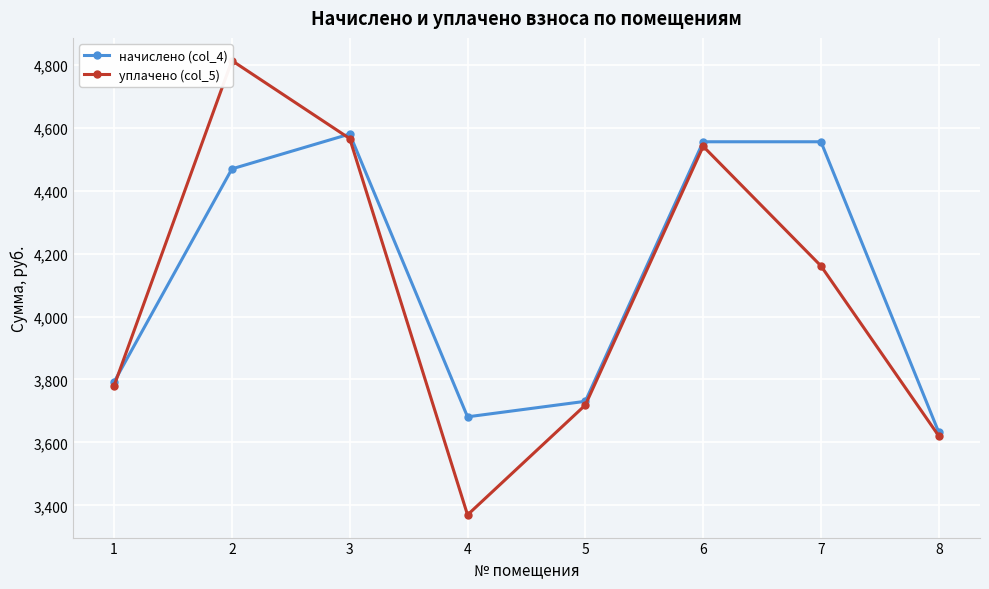

Reading left to right, list all the values displayed in this chart.

начислено (col_4): 3792.1	4469.3	4580.0	3681.2	3730.6	4555.4	4555.4	3632.0
уплачено (col_5): 3780.1	4813.4	4565.5	3369.7	3718.7	4541.0	4160.8	3620.5